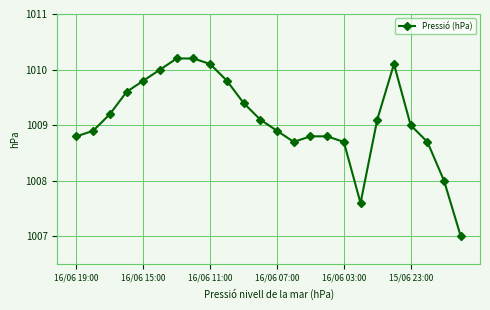

Reading left to right, extract all data points from this chart.

1008.8	1008.9	1009.2	1009.6	1009.8	1010.0	1010.2	1010.2	1010.1	1009.8	1009.4	1009.1	1008.9	1008.7	1008.8	1008.8	1008.7	1007.6	1009.1	1010.1	1009.0	1008.7	1008.0	1007.0